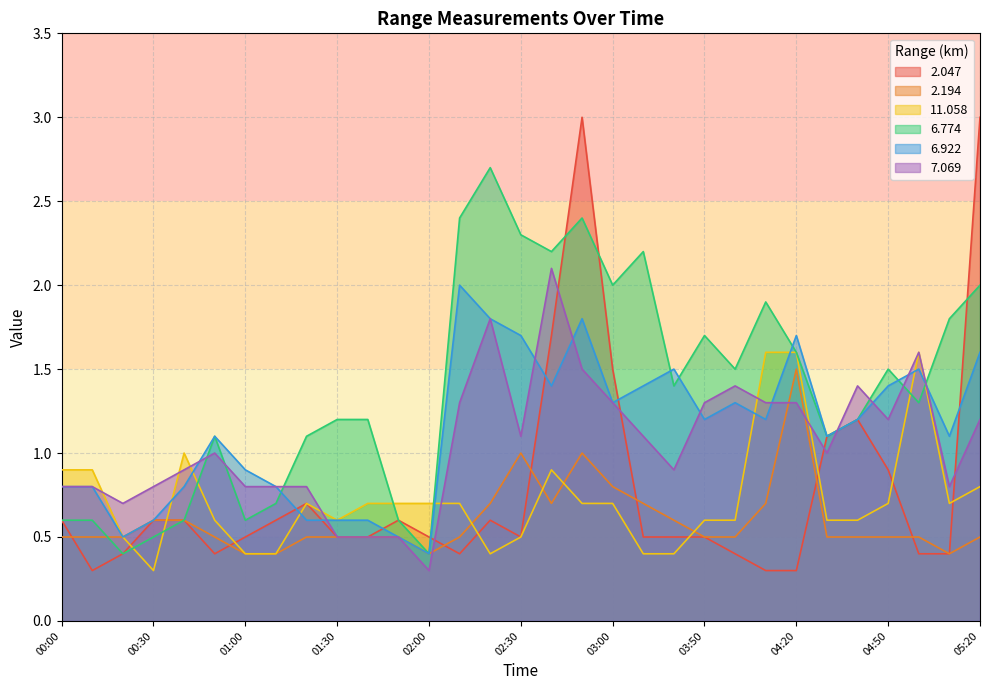

What are all the series names shown in the legend?

2.047, 2.194, 11.058, 6.774, 6.922, 7.069